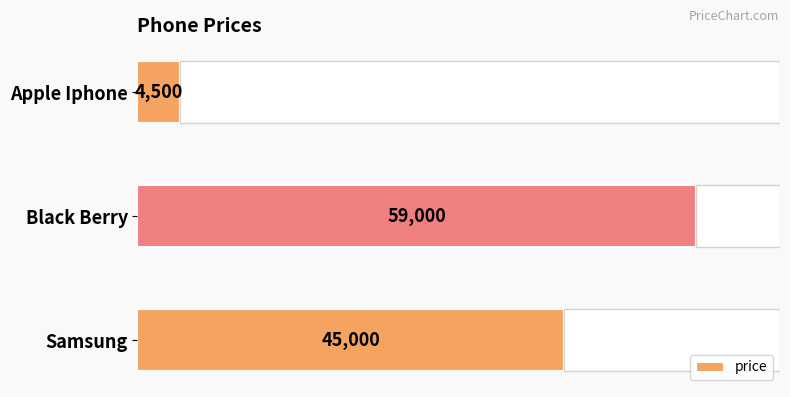

At which category does the chart reach its peak across all series?

Black Berry